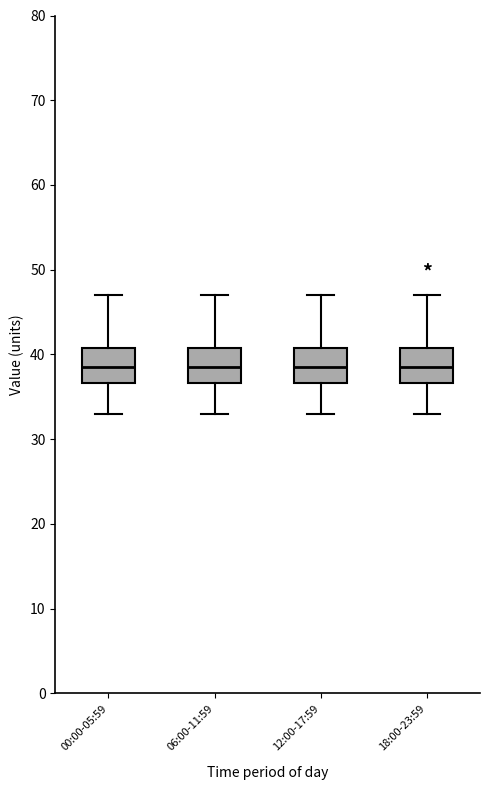

Reading left to right, read every box against the y-axis: the position of its median line, the range the box covers, and the ends of its whiskers. The values are not printed on the chart, so give them approximately, as read against the axis.

00:00-05:59: median 39, box 37 to 41, whiskers 33 to 47
06:00-11:59: median 39, box 37 to 41, whiskers 33 to 47
12:00-17:59: median 39, box 37 to 41, whiskers 33 to 47
18:00-23:59: median 39, box 37 to 41, whiskers 33 to 47